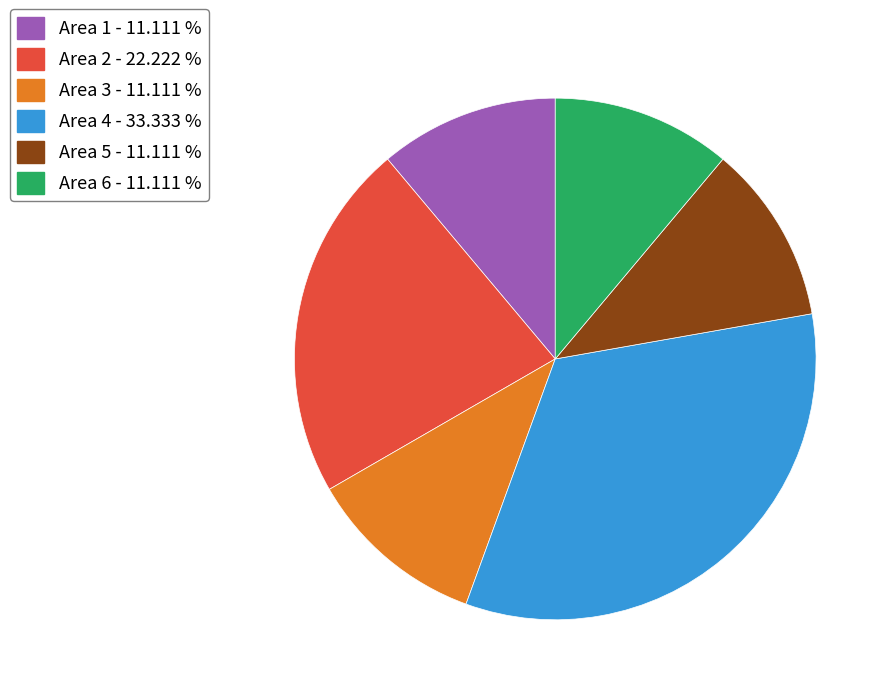

Is there a majority slice in this chart?

No